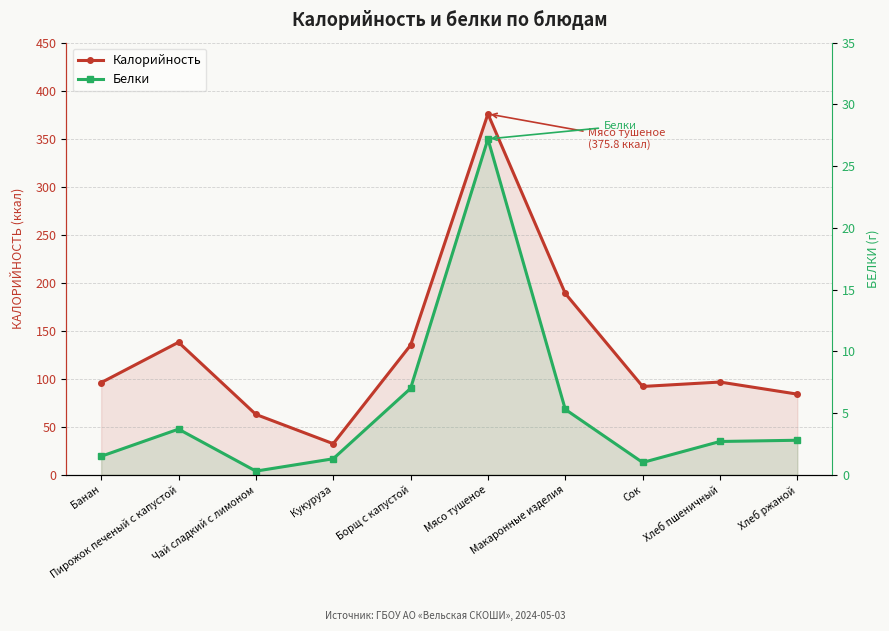

What is the value of the Белки point at the 7th from the left?

5.3